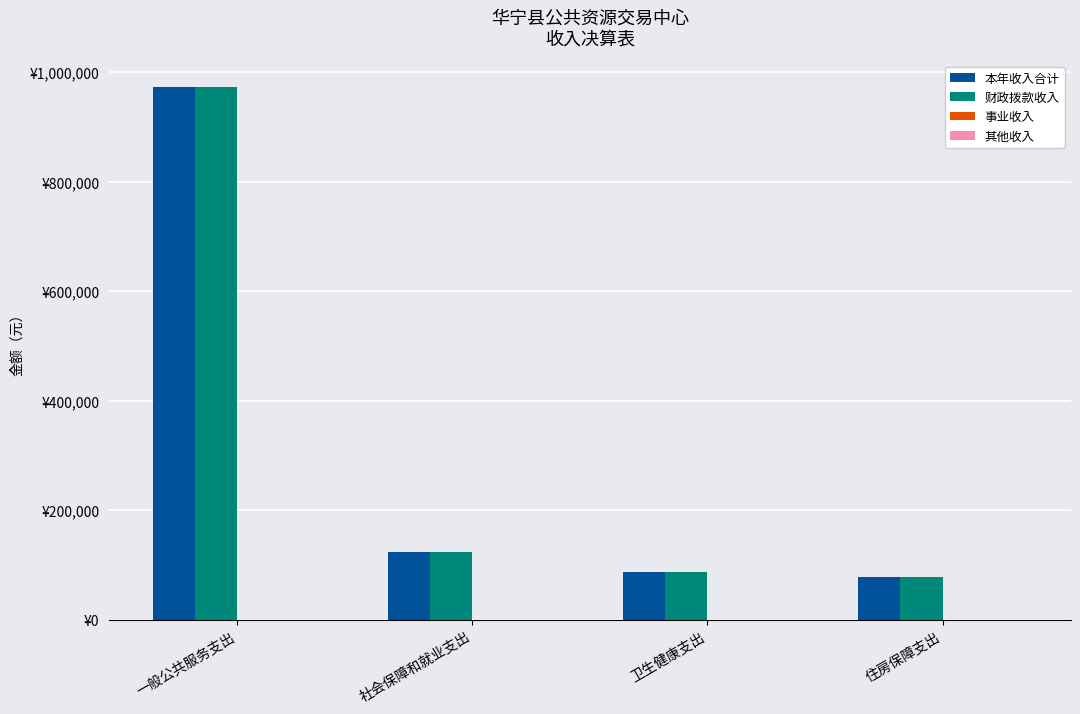

At which category does the chart reach its peak across all series?

一般公共服务支出